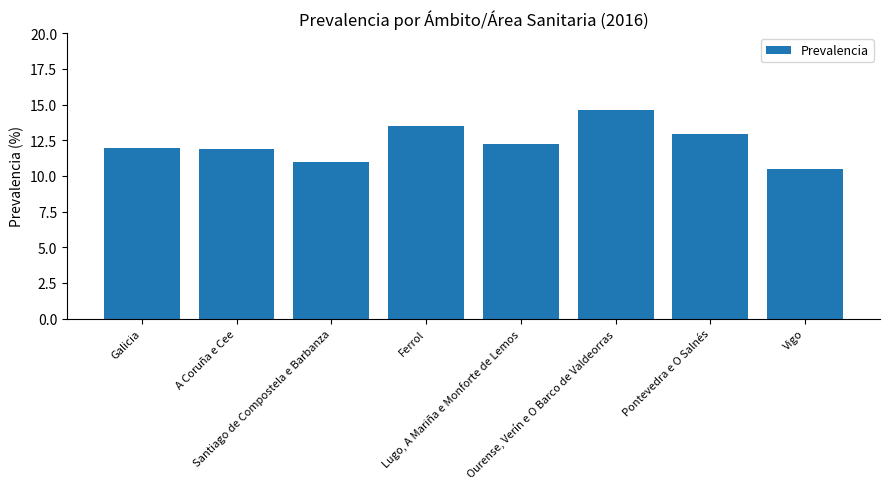

How many series are shown in this chart?

1